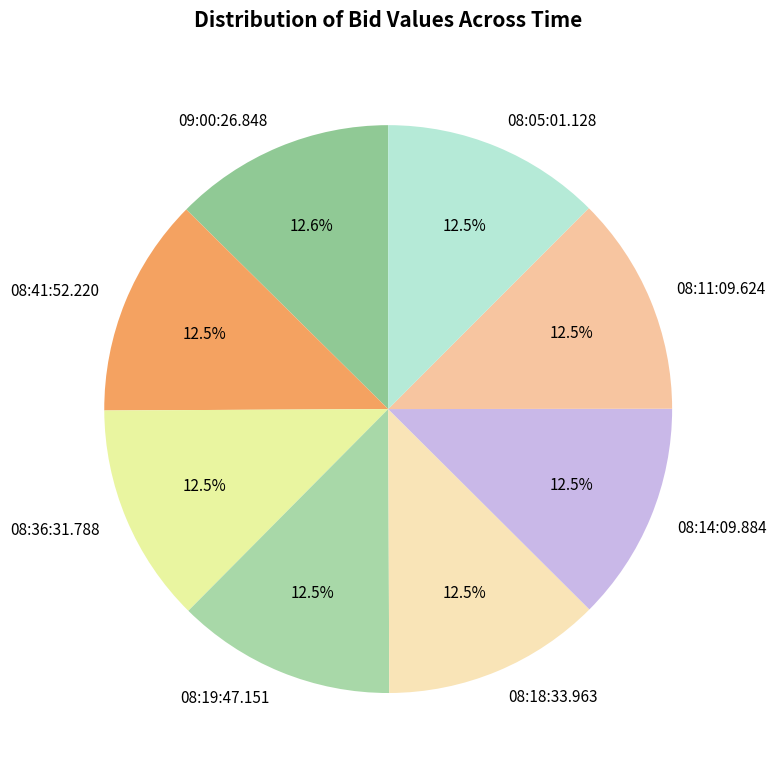

To the nearest percent, what portion does 09:00:26.848 represent?

13%